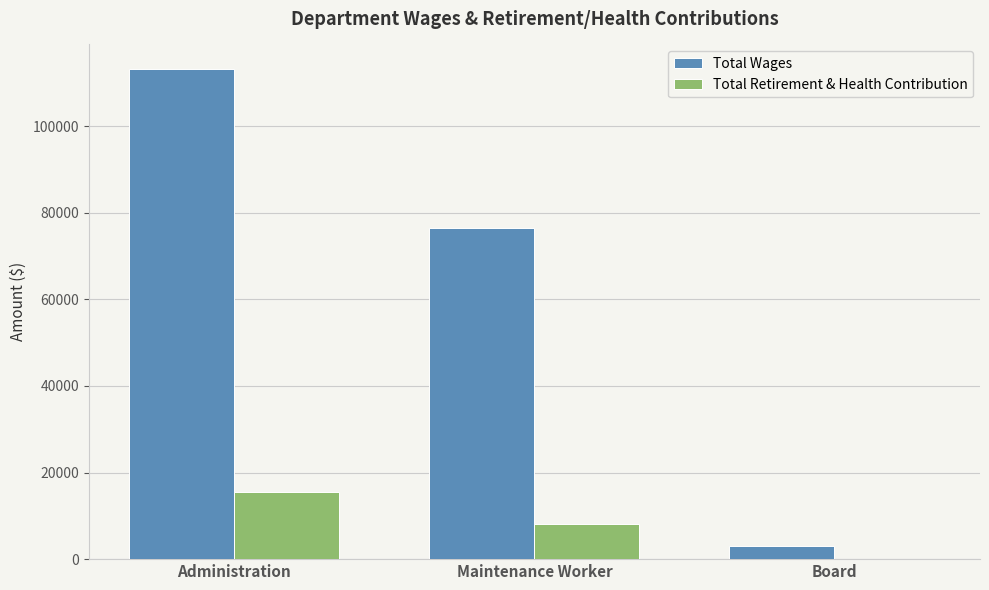

True or false: Total Wages has a value of 113224 at Administration.

True